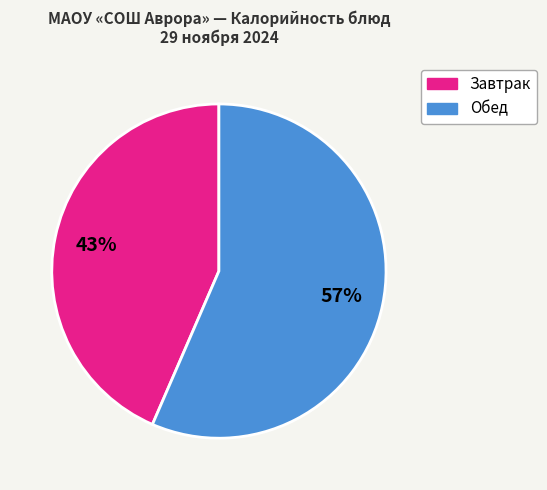

Is there a majority slice in this chart?

Yes